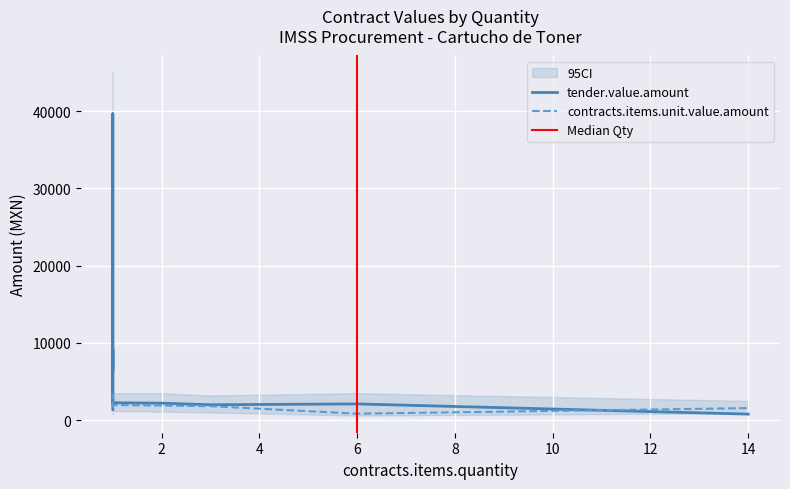

At how many categories does at least one series exceed 11165?

1